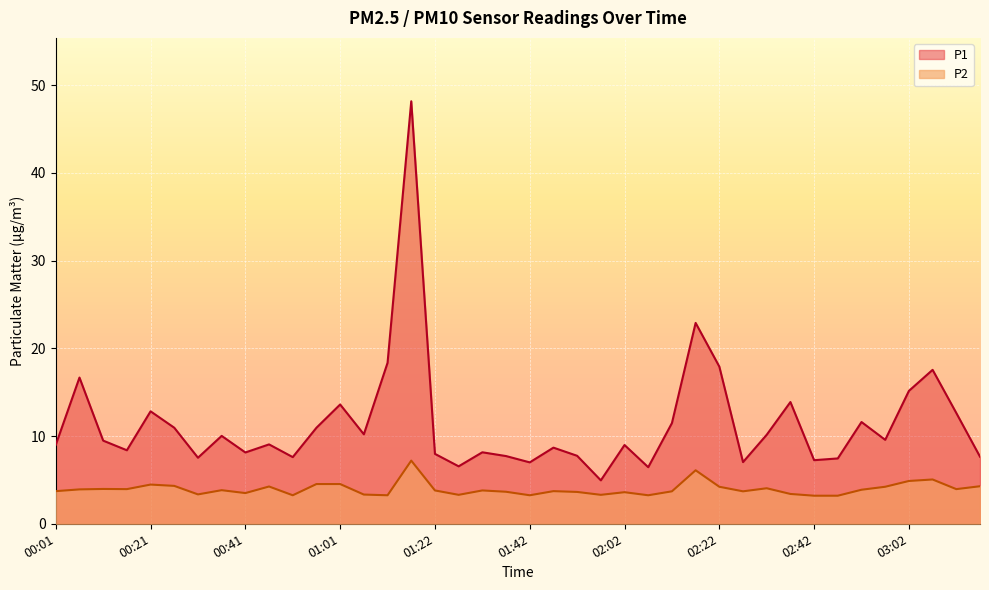

At how many categories does at least one series exceed 14?

7